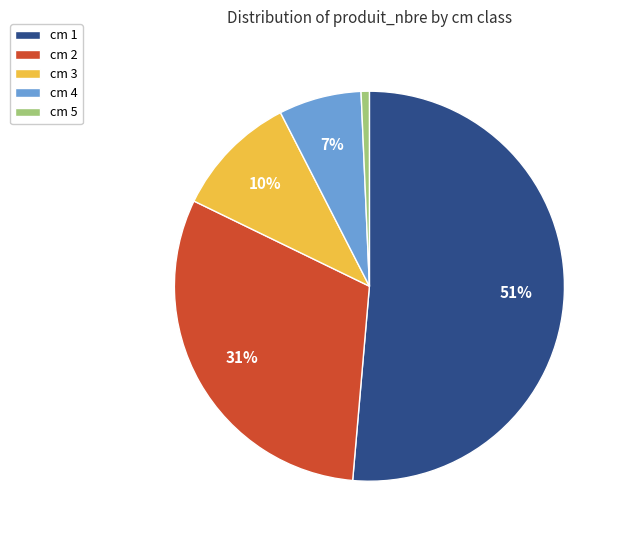

Count the number of slices in the pie.

5